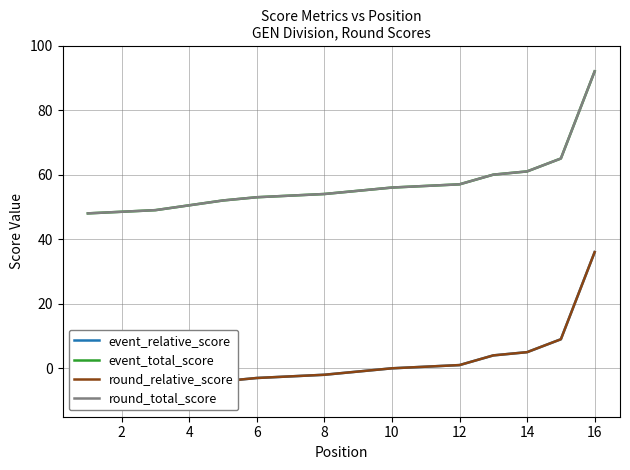

How many lines are shown in the chart?

4